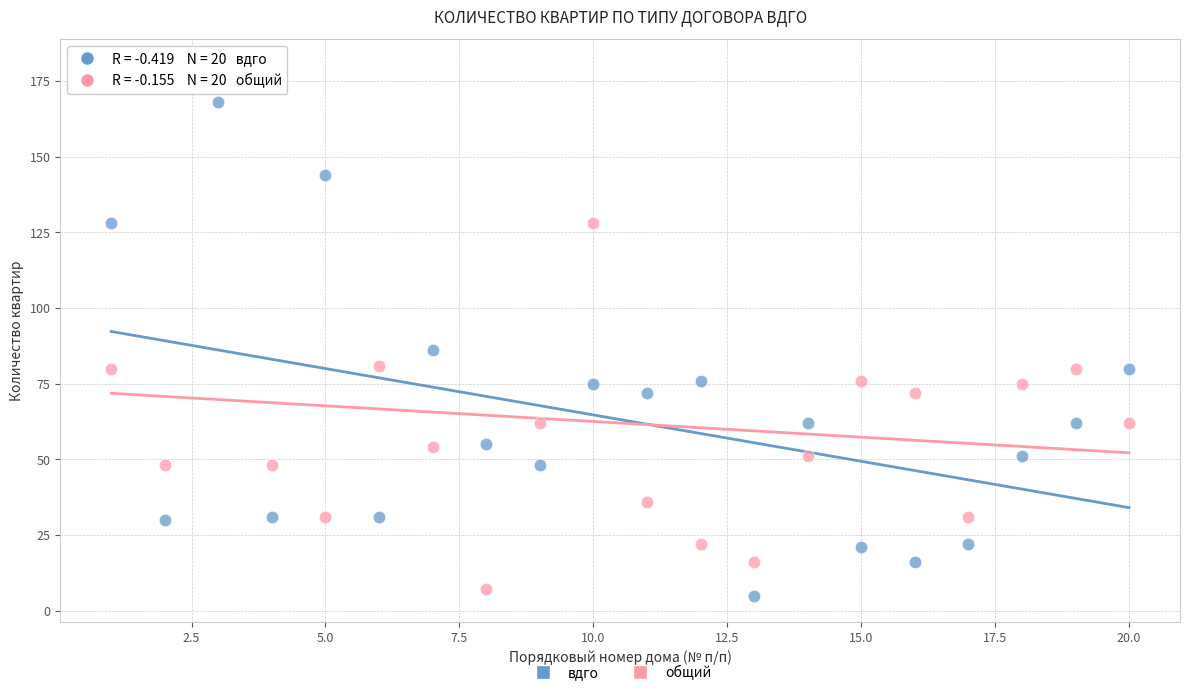

Which series has the largest Y range (max minus min)?

общий